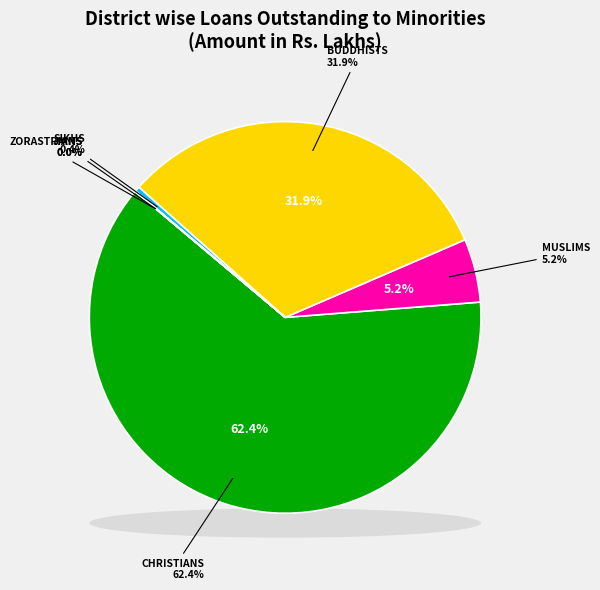

To the nearest percent, what is the difference between the BUDDHISTS and CHRISTIANS slice percentages?

30%